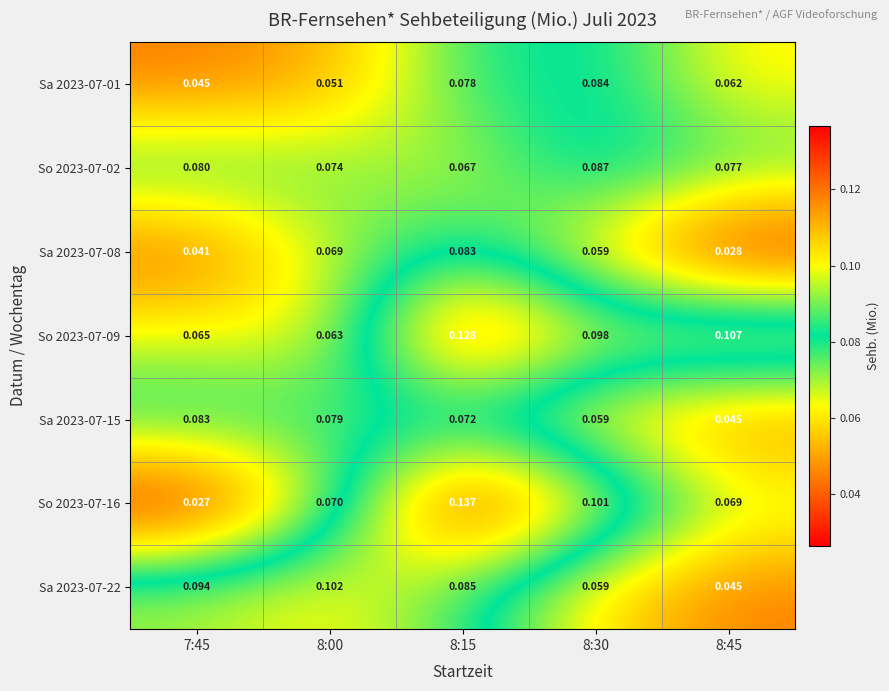

Is the value of So 2023-07-09 at 7:45 greater than the value of Sa 2023-07-22 at 8:15?

No